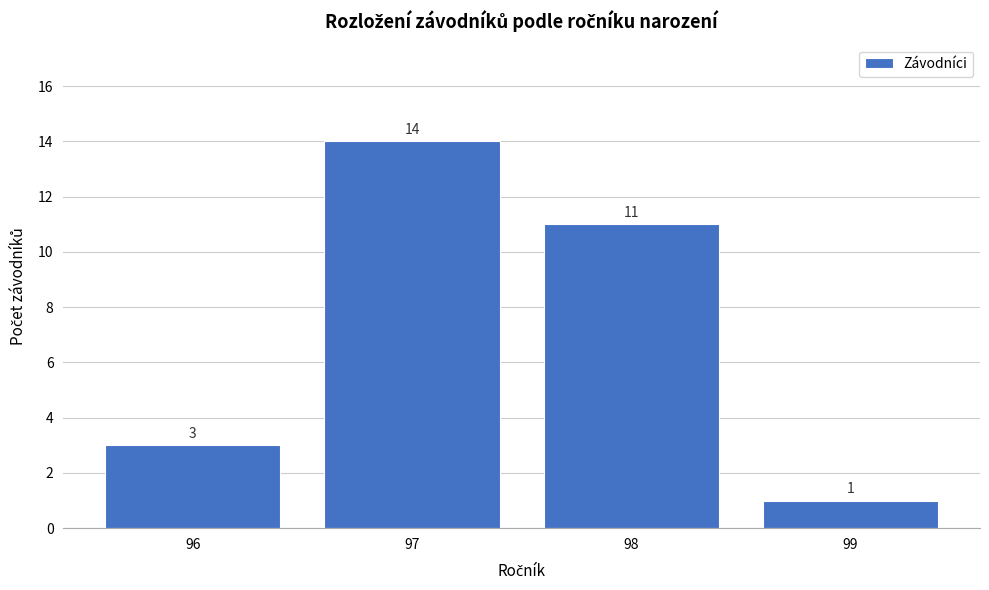

Reading left to right, transcribe all the data shown in this chart.

96=3	97=14	98=11	99=1